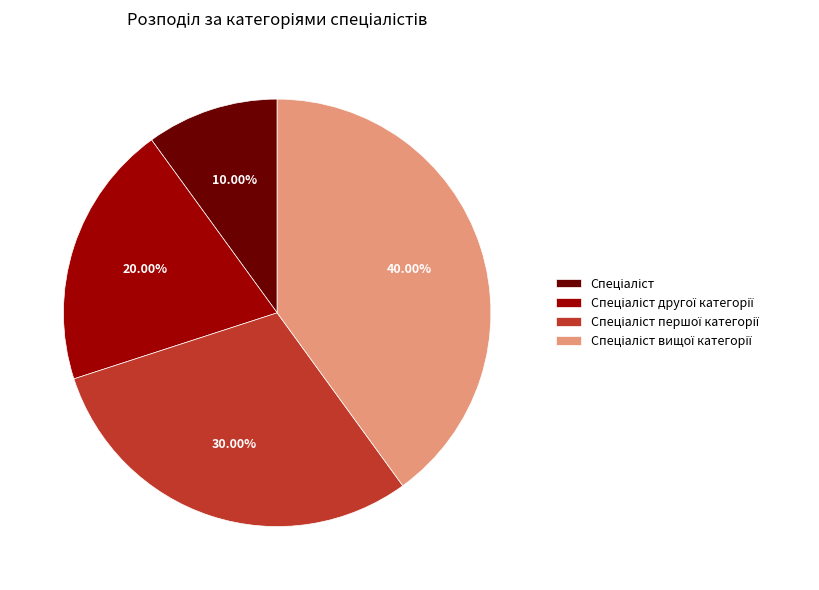

Does any single category account for the majority?

No